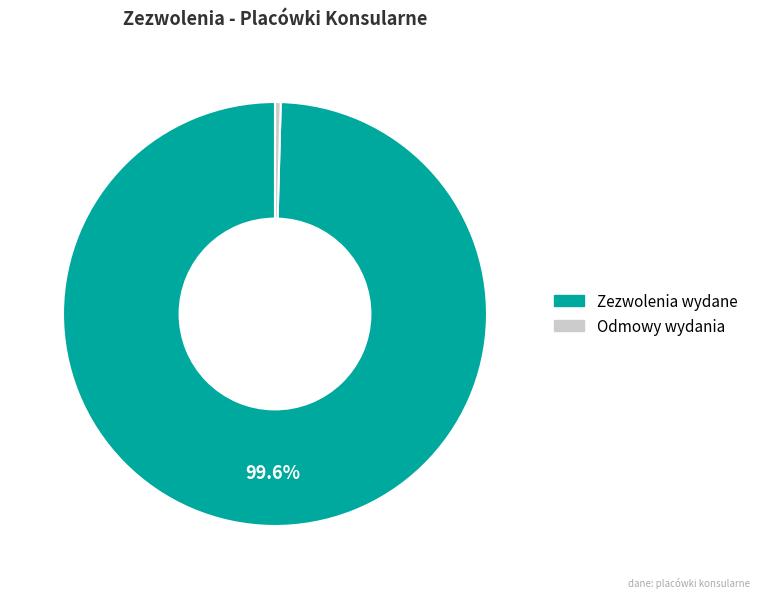

Combined, do Odmowy wydania and Zezwolenia wydane account for over 50%?

Yes